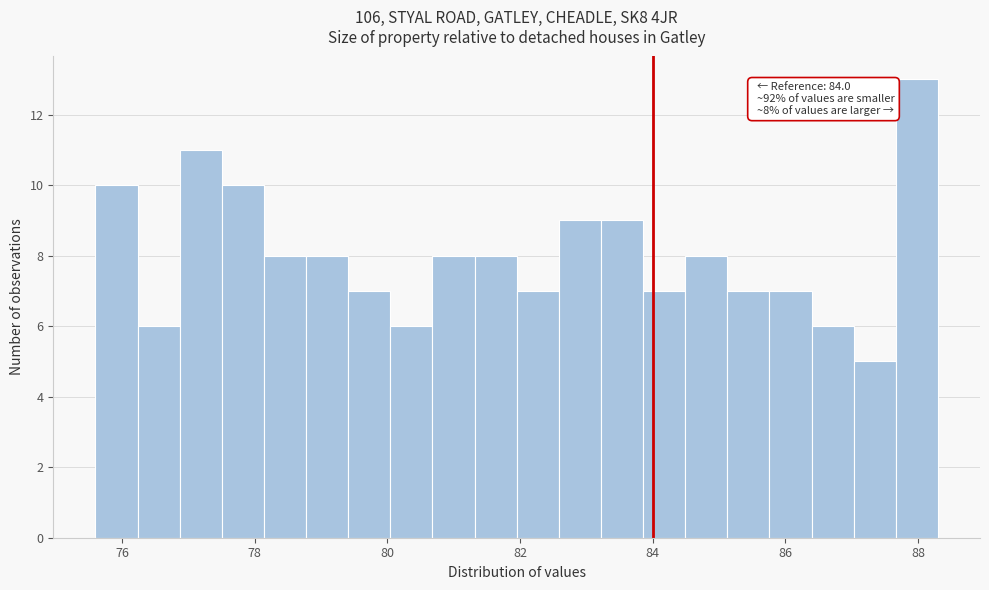

Read against the x-axis, roughly where is the centre of the tallest bar?

88.0